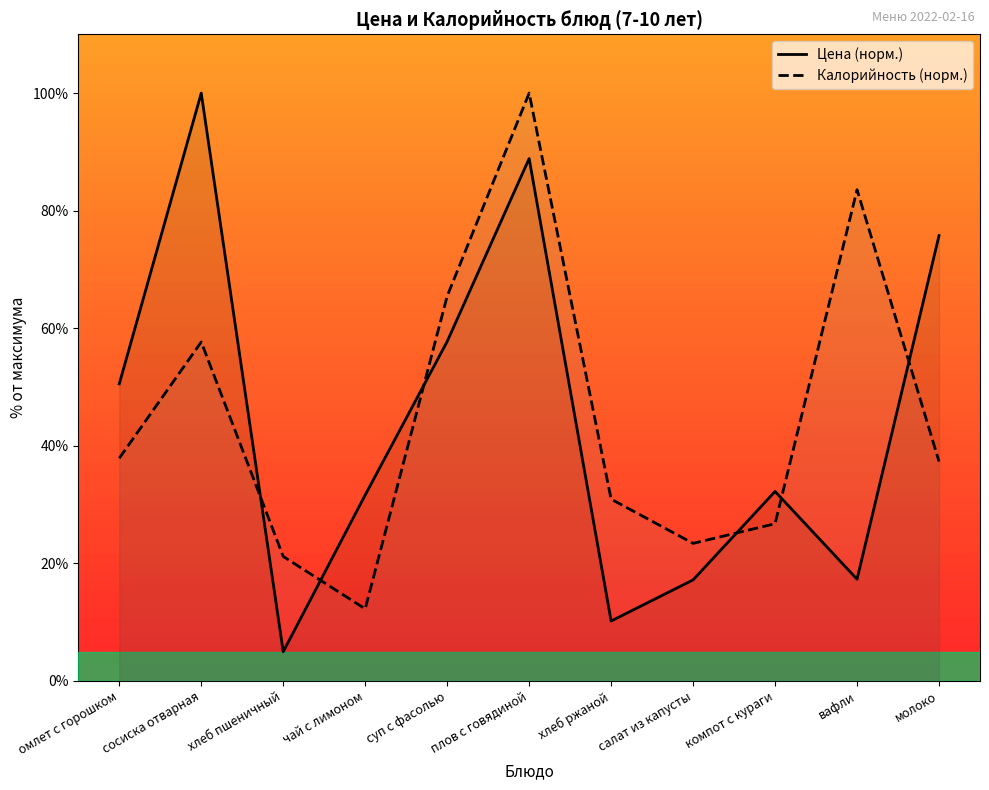

What is the maximum value shown in the chart?

100.0